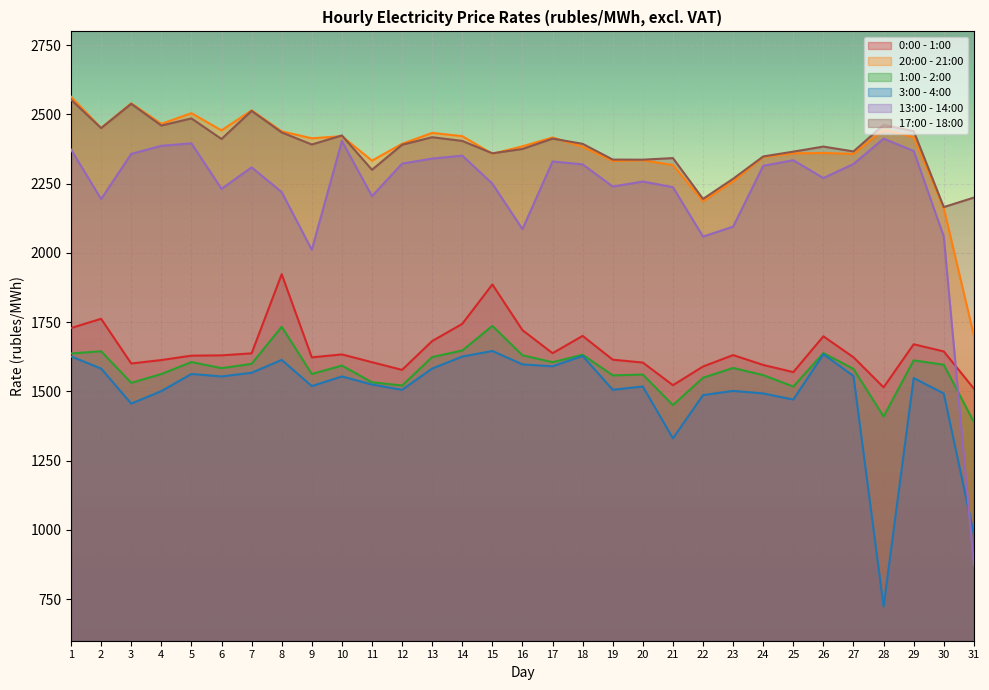

What is the average value of the 17:00 - 18:00 series?

2384.9